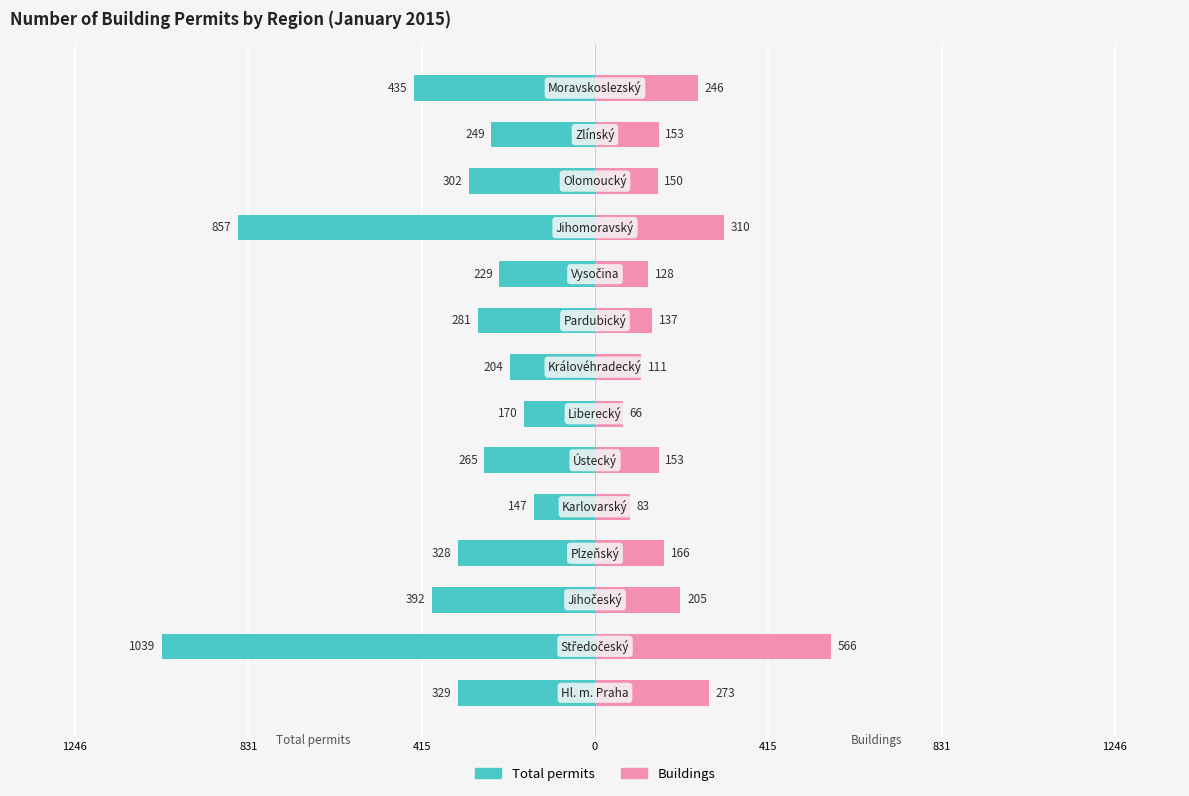

What is the average value of the Buildings series?

196